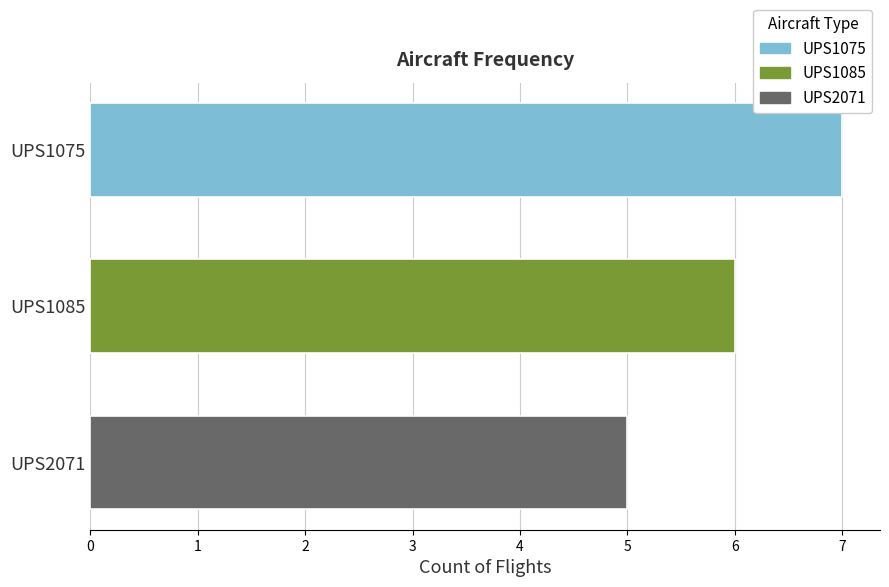

List the labels in order of value, largest first.

UPS1075, UPS1085, UPS2071